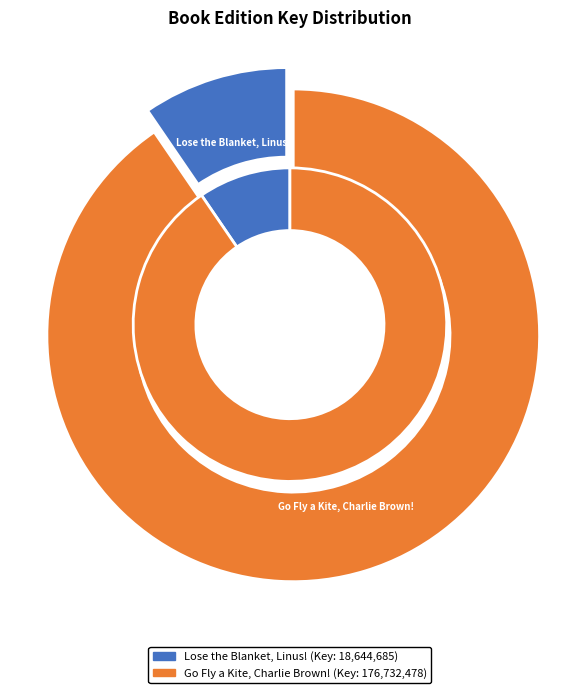

What portion of the pie excludes Lose the Blanket, Linus!?

90.5%